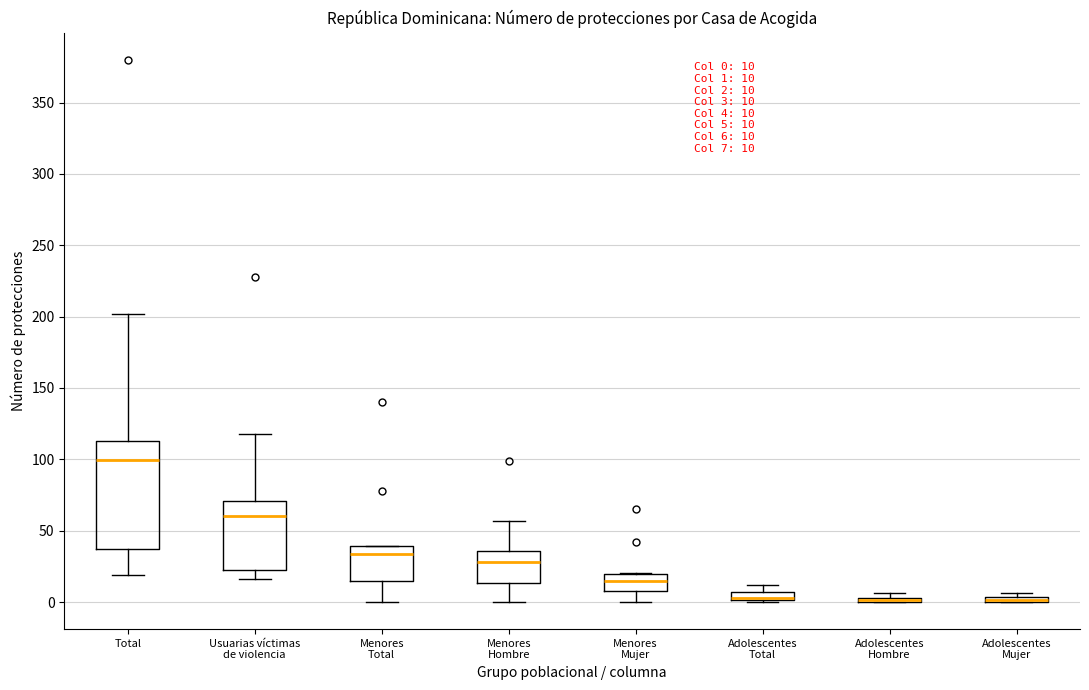

Comparing the boxes themselves (not the whiskers), which one is the tallest?

Total